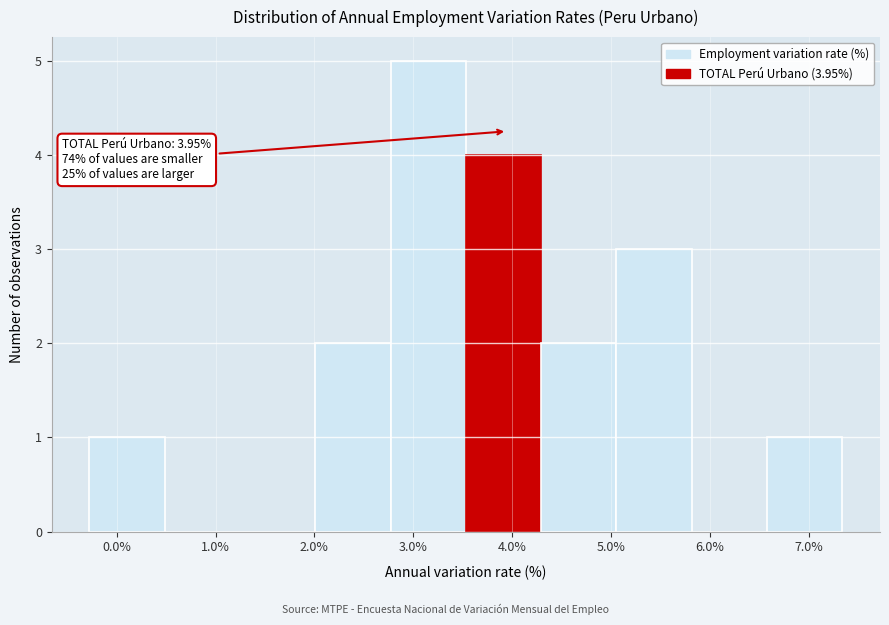

Over which range of the x-axis is the bar tallest?

2.8 to 3.5